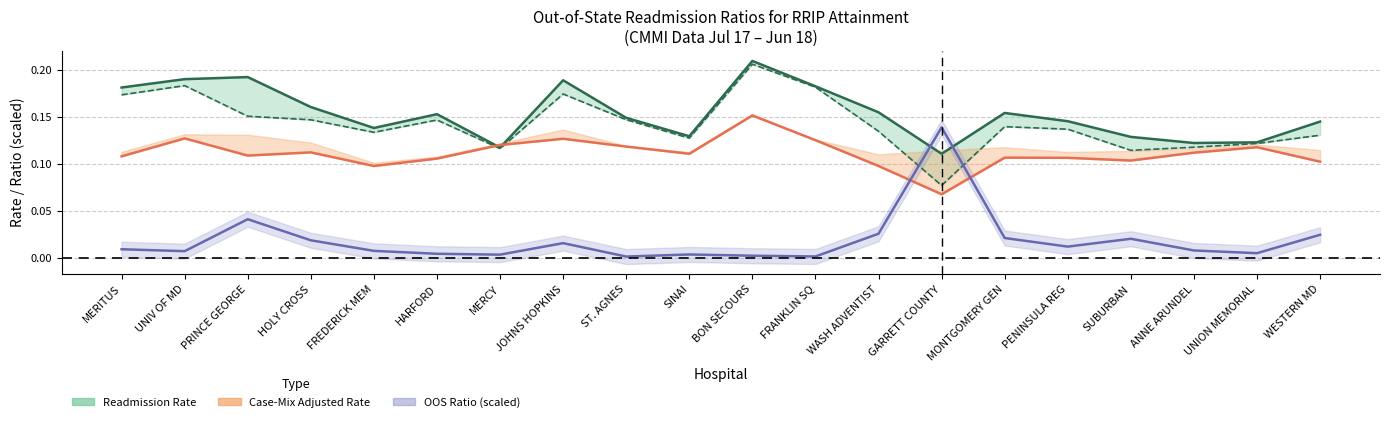

Reading left to right, extract all data points from this chart.

Readmission Rate (line): MERITUS=0.2	UNIV OF MD=0.2	PRINCE GEORGE=0.2	HOLY CROSS=0.2	FREDERICK MEM=0.1	HARFORD=0.2	MERCY=0.1	JOHNS HOPKINS=0.2	ST. AGNES=0.1	SINAI=0.1	BON SECOURS=0.2	FRANKLIN SQ=0.2	WASH ADVENTIST=0.2	GARRETT COUNTY=0.1	MONTGOMERY GEN=0.2	PENINSULA REG=0.1	SUBURBAN=0.1	ANNE ARUNDEL=0.1	UNION MEMORIAL=0.1	WESTERN MD=0.1
Case-Mix Adj Rate (line): MERITUS=0.1	UNIV OF MD=0.1	PRINCE GEORGE=0.1	HOLY CROSS=0.1	FREDERICK MEM=0.1	HARFORD=0.1	MERCY=0.1	JOHNS HOPKINS=0.1	ST. AGNES=0.1	SINAI=0.1	BON SECOURS=0.2	FRANKLIN SQ=0.1	WASH ADVENTIST=0.1	GARRETT COUNTY=0.1	MONTGOMERY GEN=0.1	PENINSULA REG=0.1	SUBURBAN=0.1	ANNE ARUNDEL=0.1	UNION MEMORIAL=0.1	WESTERN MD=0.1
OOS Ratio (scaled line): MERITUS=0.0	UNIV OF MD=0.0	PRINCE GEORGE=0.0	HOLY CROSS=0.0	FREDERICK MEM=0.0	HARFORD=0.0	MERCY=0.0	JOHNS HOPKINS=0.0	ST. AGNES=0.0	SINAI=0.0	BON SECOURS=0.0	FRANKLIN SQ=0.0	WASH ADVENTIST=0.0	GARRETT COUNTY=0.1	MONTGOMERY GEN=0.0	PENINSULA REG=0.0	SUBURBAN=0.0	ANNE ARUNDEL=0.0	UNION MEMORIAL=0.0	WESTERN MD=0.0